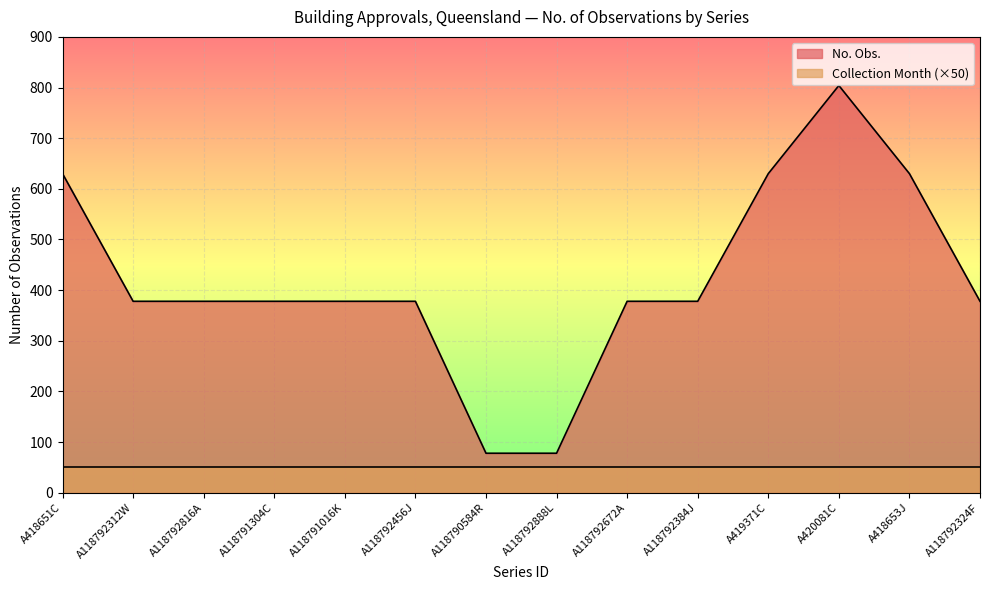

Rank the categories by value from lowest to highest.

A118790584R, A118792888L, A118792312W, A118792816A, A118791304C, A118791016K, A118792456J, A118792672A, A118792384J, A118792324F, A418651C, A419371C, A418653J, A420081C